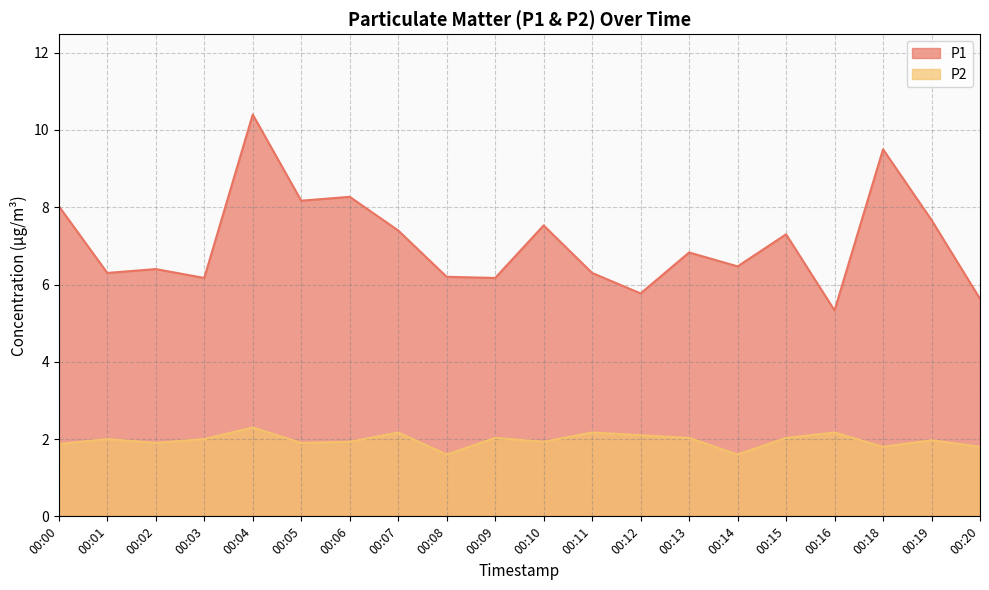

The value of P1 at 00:19 is 7.7. True or false?

True